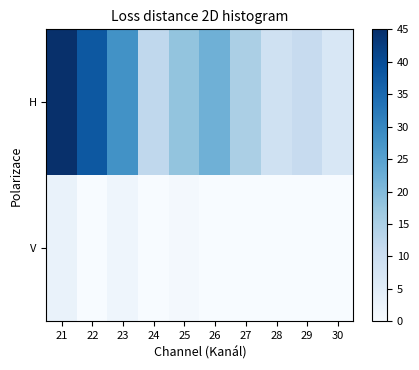

Reading left to right, what are all the values shown in this chart?

H: 21=45	22=38	23=28	24=12	25=18	26=22	27=15	28=9	29=11	30=7
V: 21=3	22=0	23=2	24=0	25=1	26=0	27=0	28=0	29=0	30=0